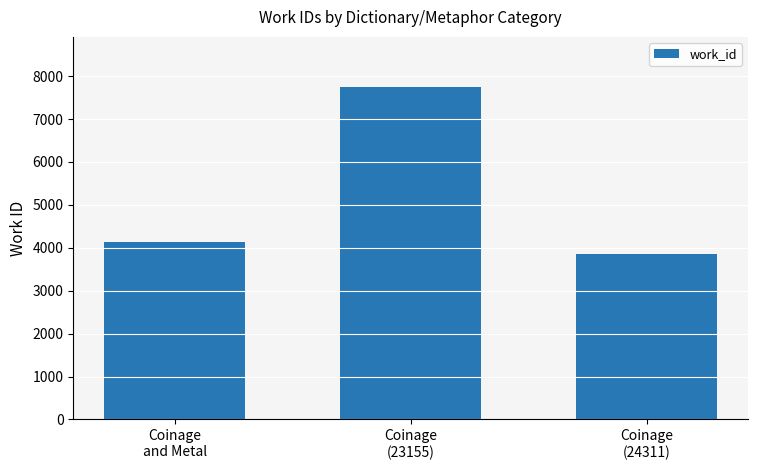

What is the difference between the values at Coinage
and Metal and Coinage
(23155)?

3617